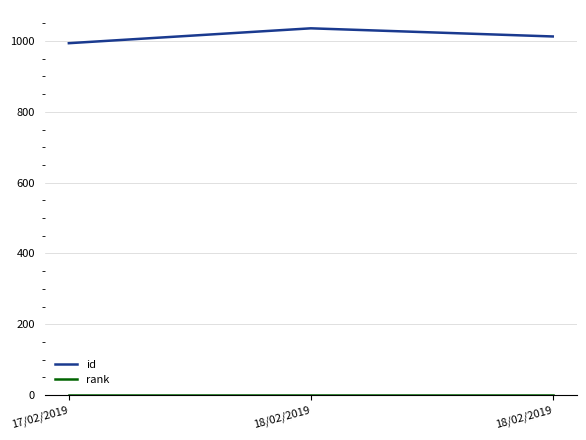

What is the sum of the id values at 18/02/2019 and 18/02/2019?

2049